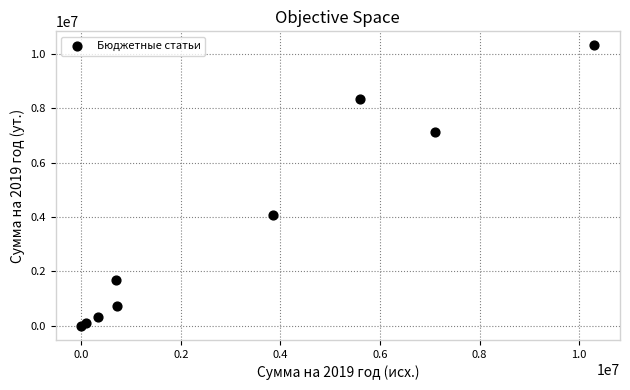

What Y value in the scatter plot is closest to 5151500?

4056124.5